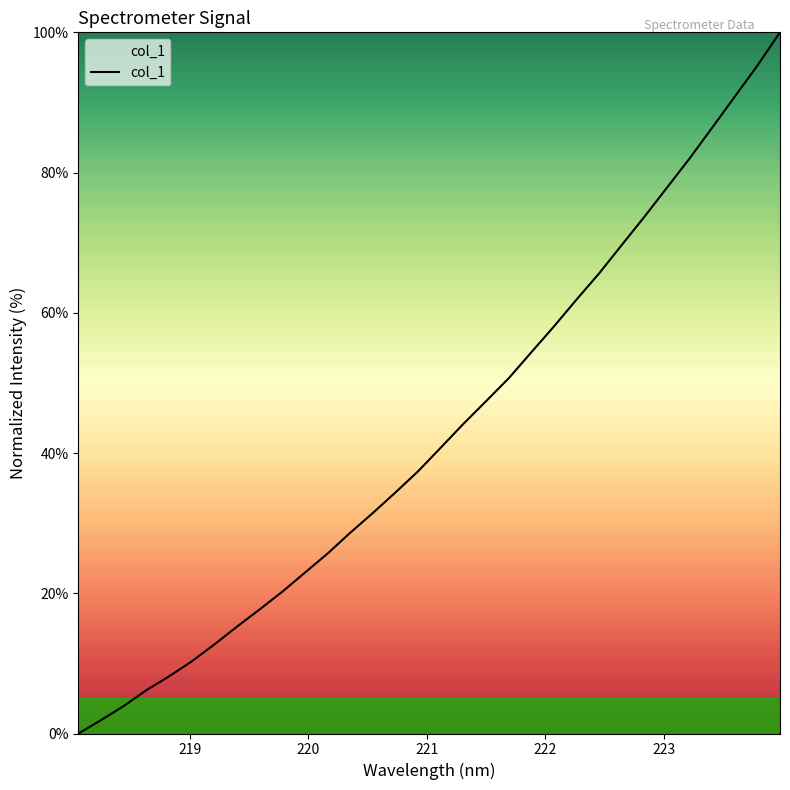

How many values are above zero?

31